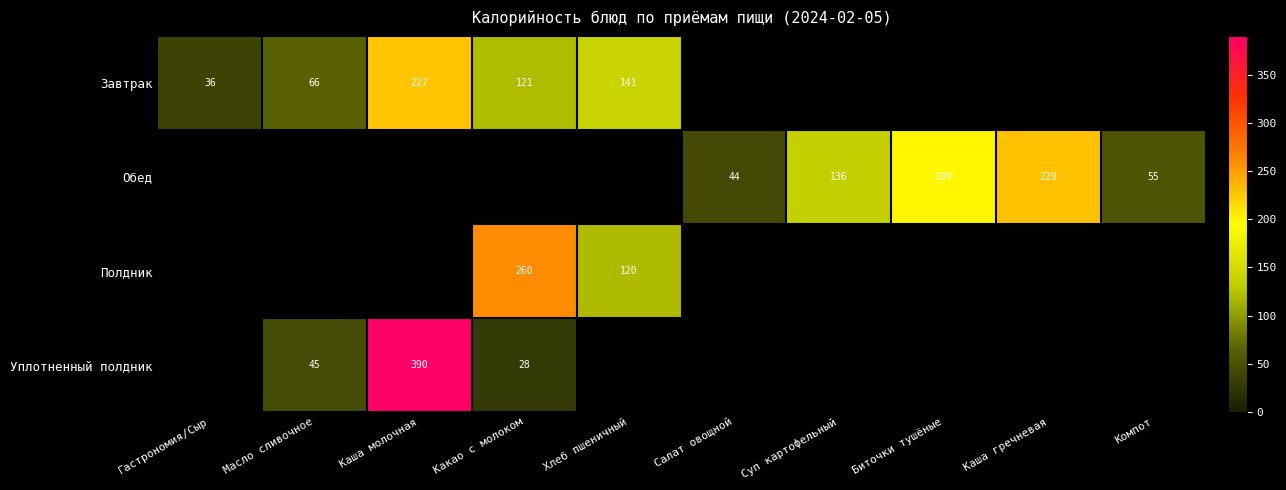

The Завтрак series shows 141 at Хлеб пшеничный. True or false?

True